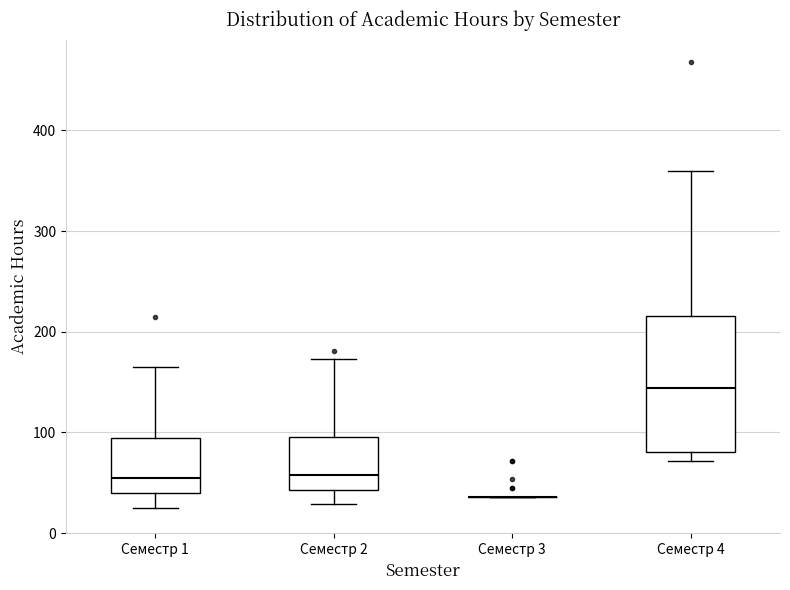

Reading left to right, read every box against the y-axis: the position of its median line, the range the box covers, and the ends of its whiskers. The values are not printed on the chart, so give them approximately, as read against the axis.

Семестр 1: median 50, box 40 to 90, whiskers 30 to 170
Семестр 2: median 60, box 40 to 100, whiskers 30 to 170
Семестр 3: box collapsed to a line at 40, whiskers 40 to 40
Семестр 4: median 140, box 80 to 220, whiskers 70 to 360